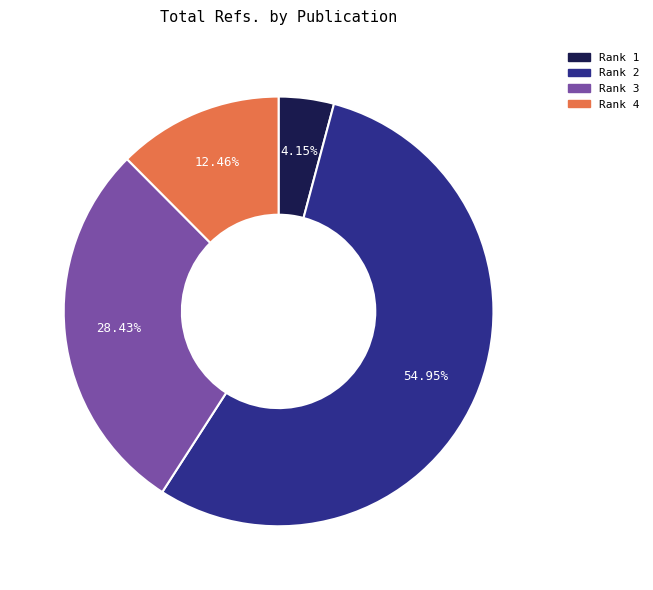

Does any single category account for the majority?

Yes